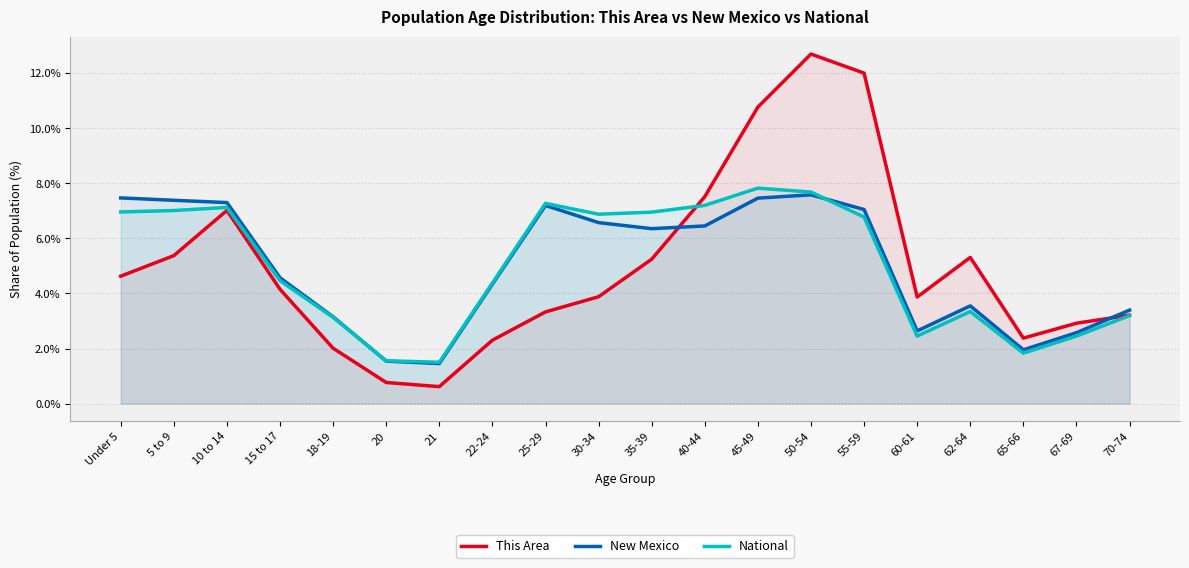

In New Mexico, how many points are lower than both neighbors (excluding endpoints)?

4